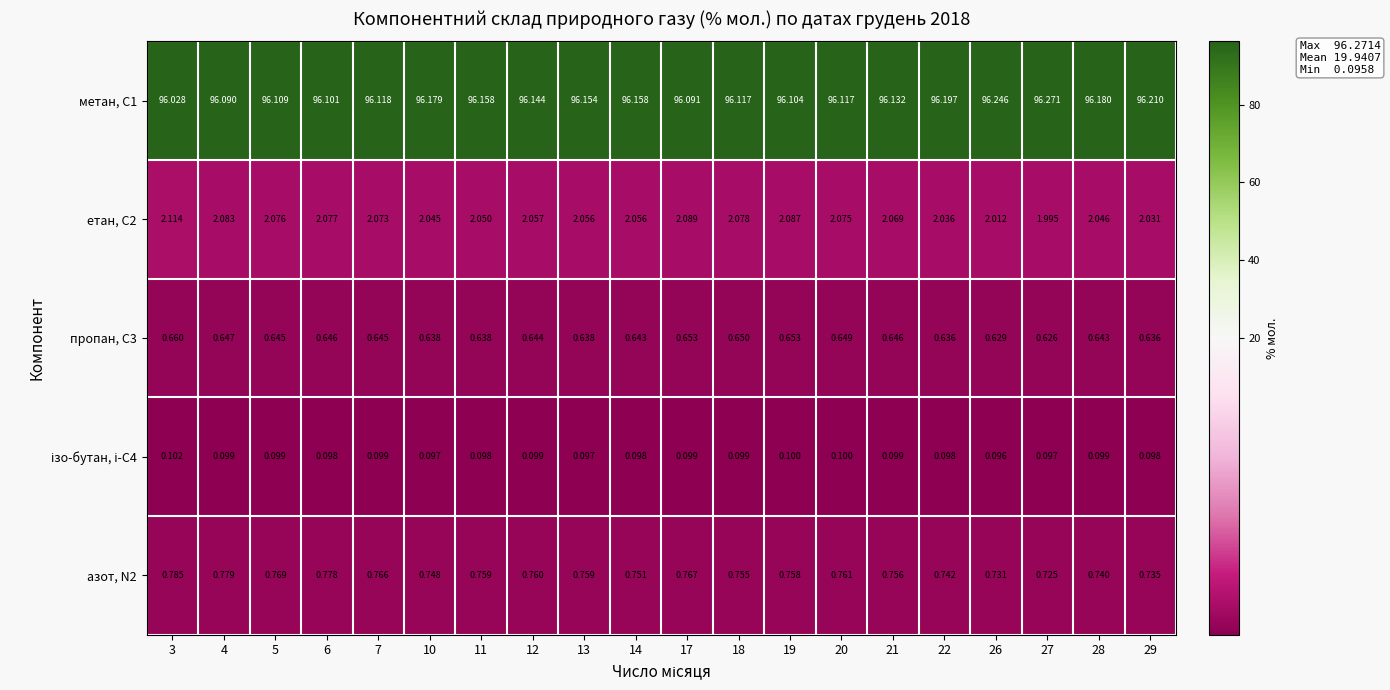

Is the value of пропан, С3 at 22 greater than the value of азот, N2 at 5?

No